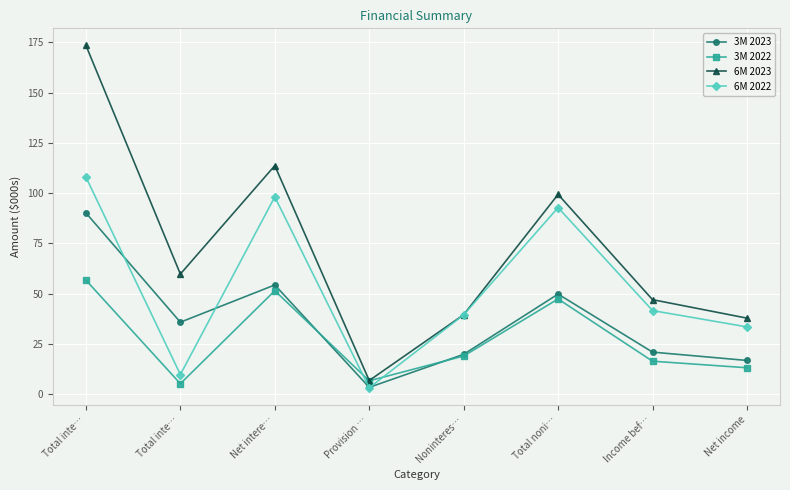

How many distinct data groups are displayed?

4